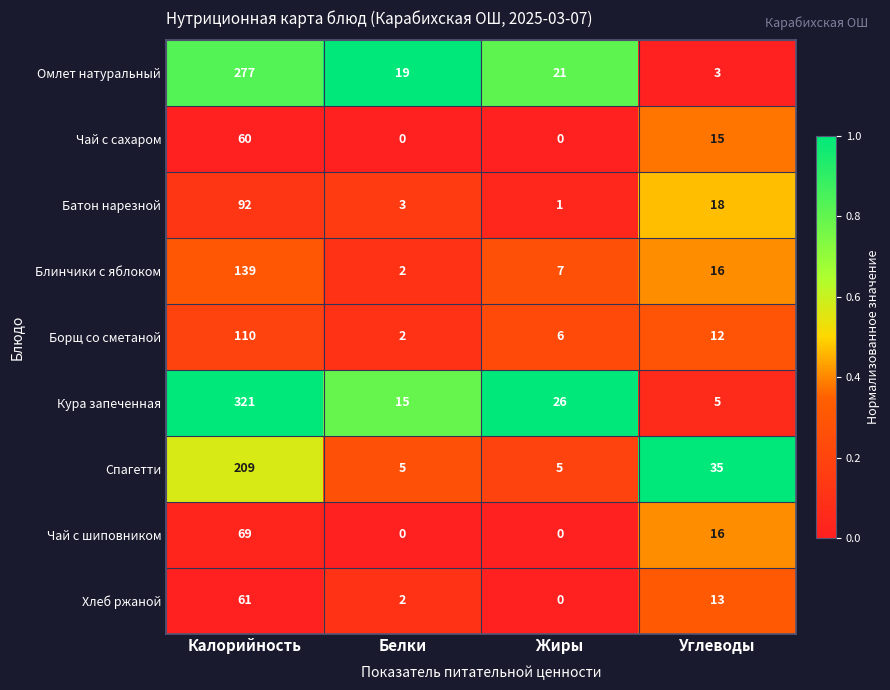

How many values in the Блинчики с яблоком series are below 16?

2